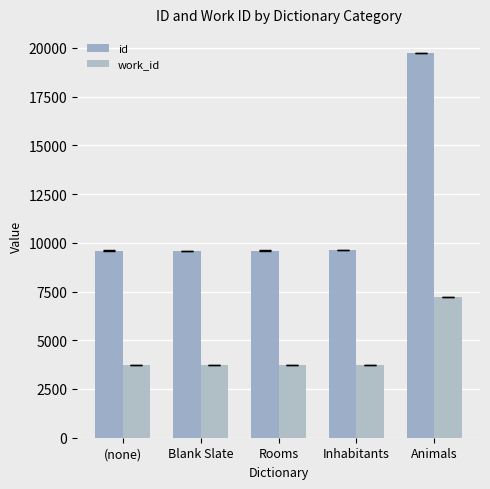

At which label does work_id reach its peak?

Animals